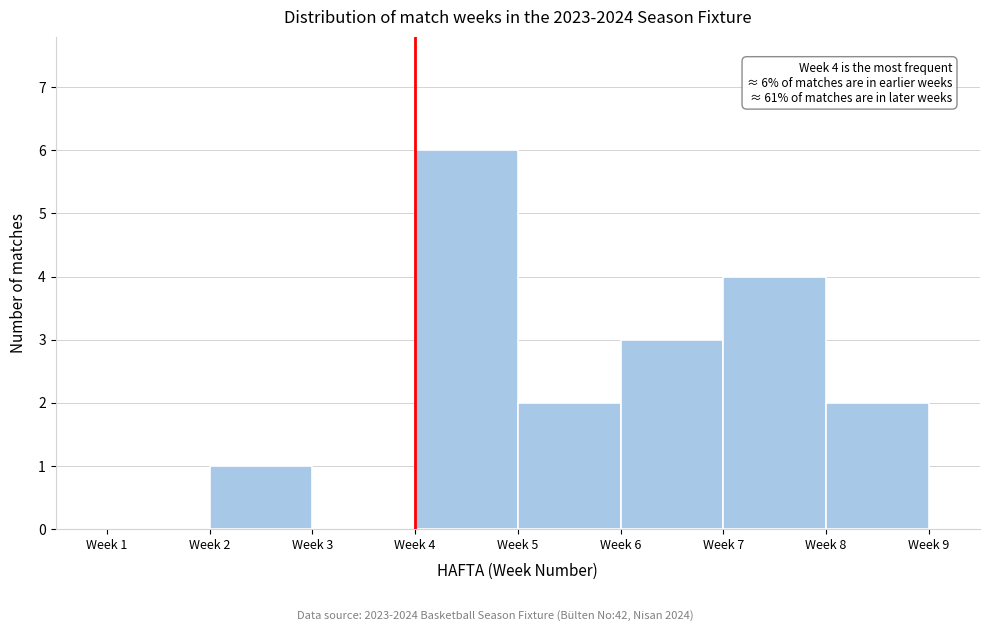

Reading right to left, extract all data points from this chart.

Week 8=2	Week 7=4	Week 6=3	Week 5=2	Week 4=6	Week 3=0	Week 2=1	Week 1=0